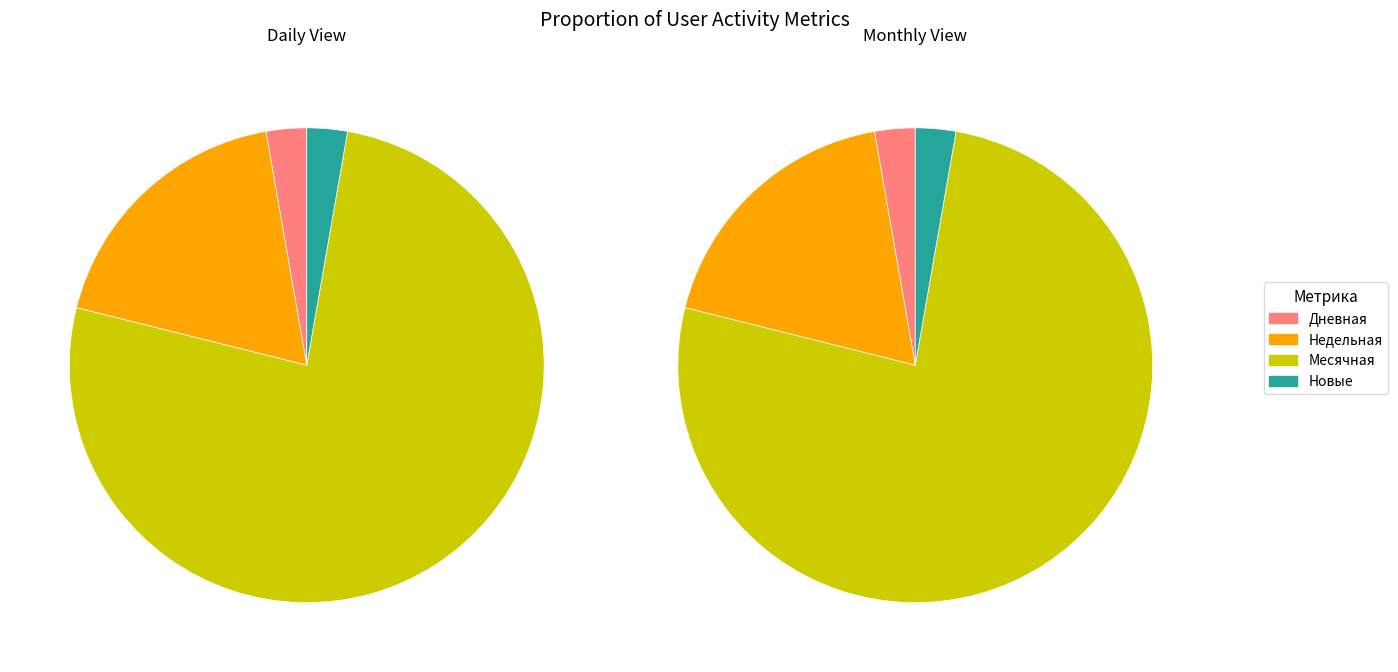

Is it true that 17 is 4% of the pie?

True